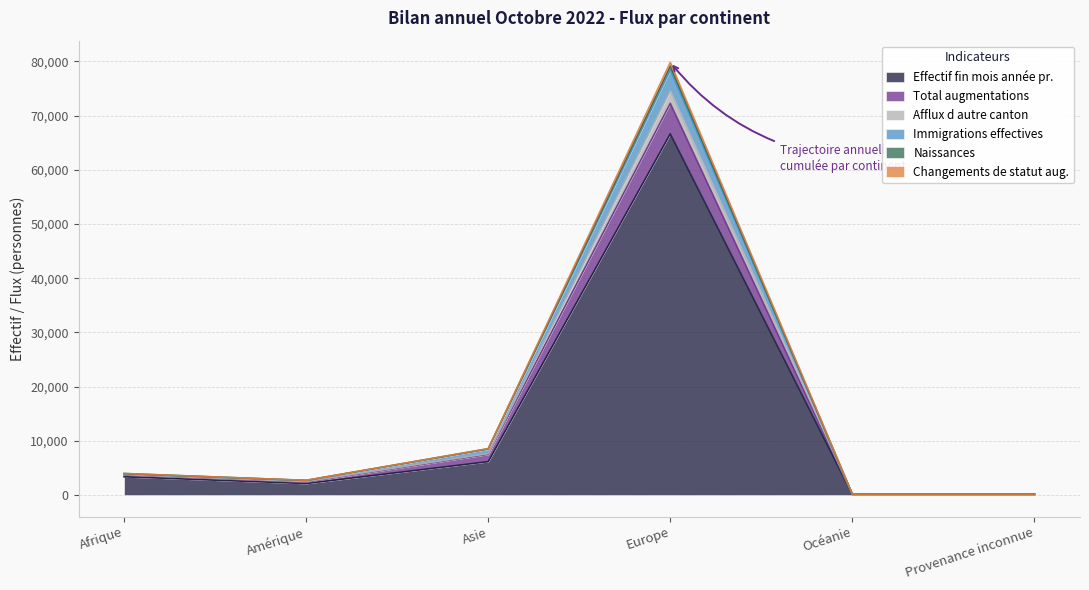

How many lines are shown in the chart?

6